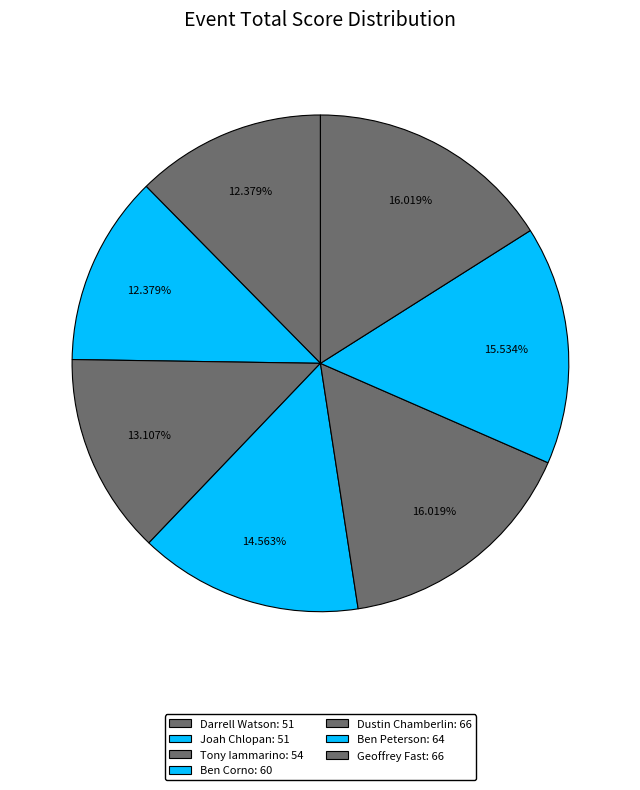

How many slices are in this pie chart?

7